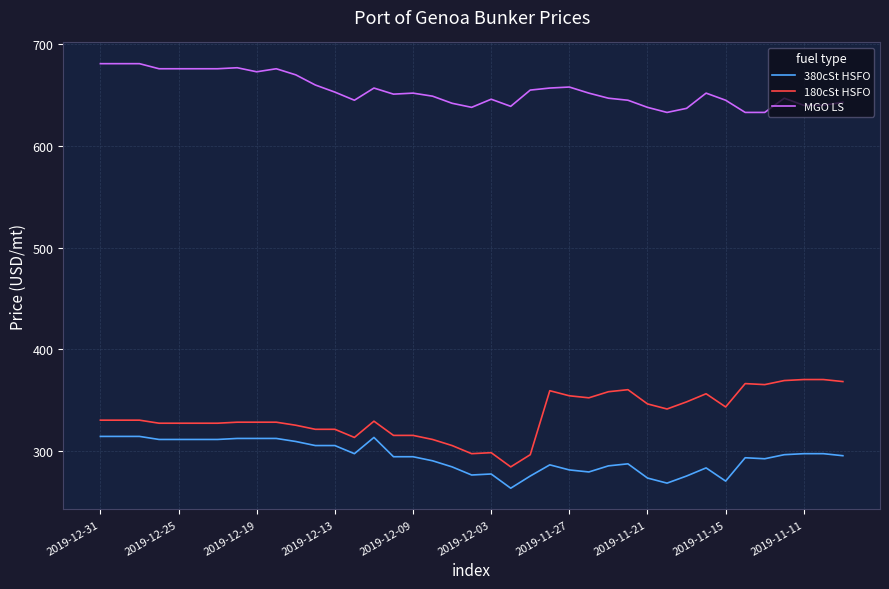

Does the chart display data point markers on the line(s)?

No